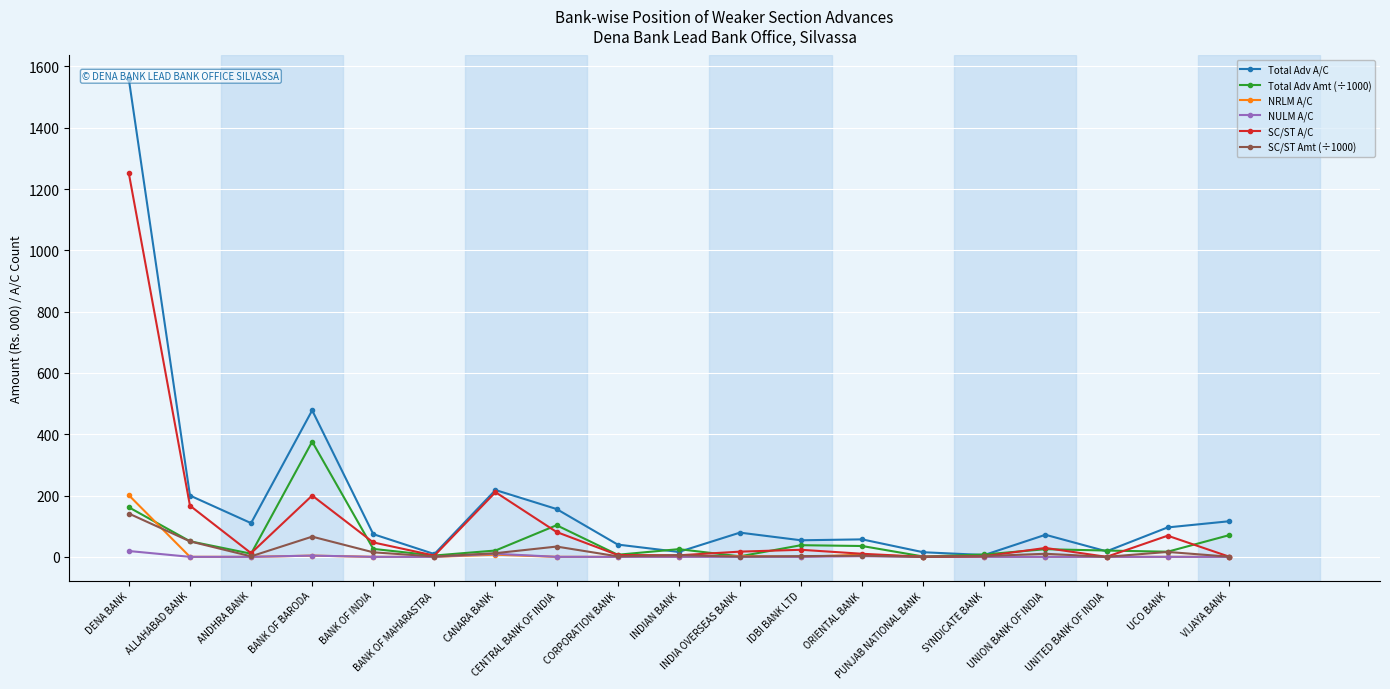

True or false: Total Adv Amt (÷1000) has more than 1 interior local peaks.

True